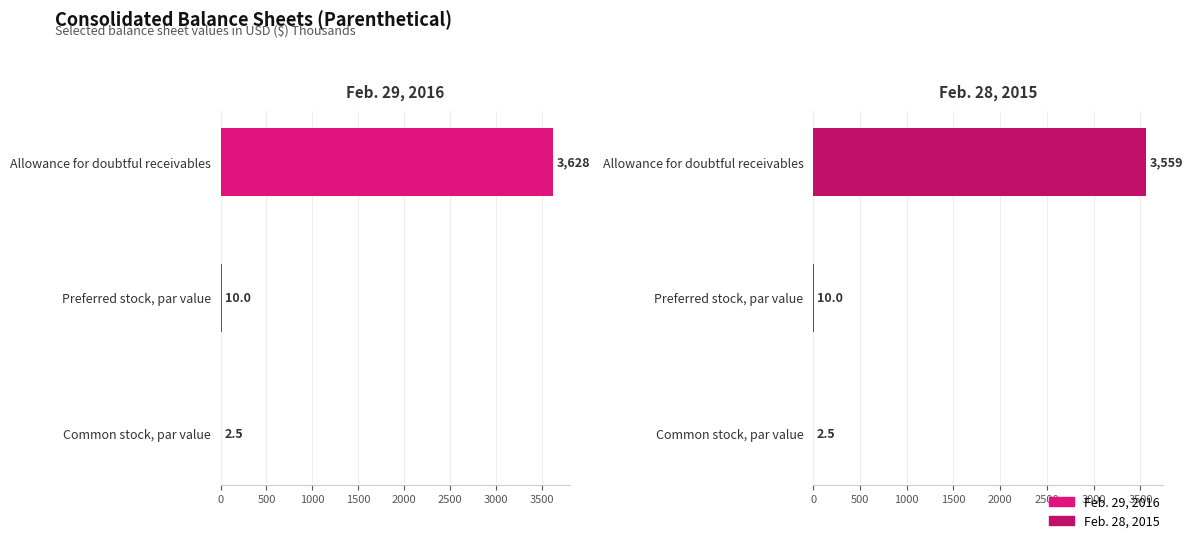

True or false: Feb. 29, 2016 has a value of 3628.0 at 0.

True